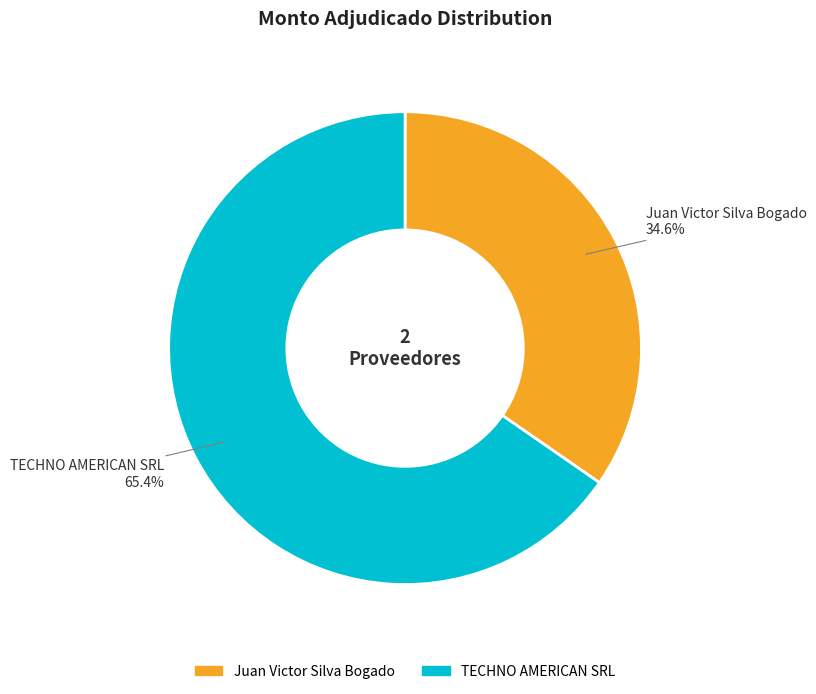

What is the ratio of the value at TECHNO AMERICAN SRL to the value at Juan Victor Silva Bogado?

1.9